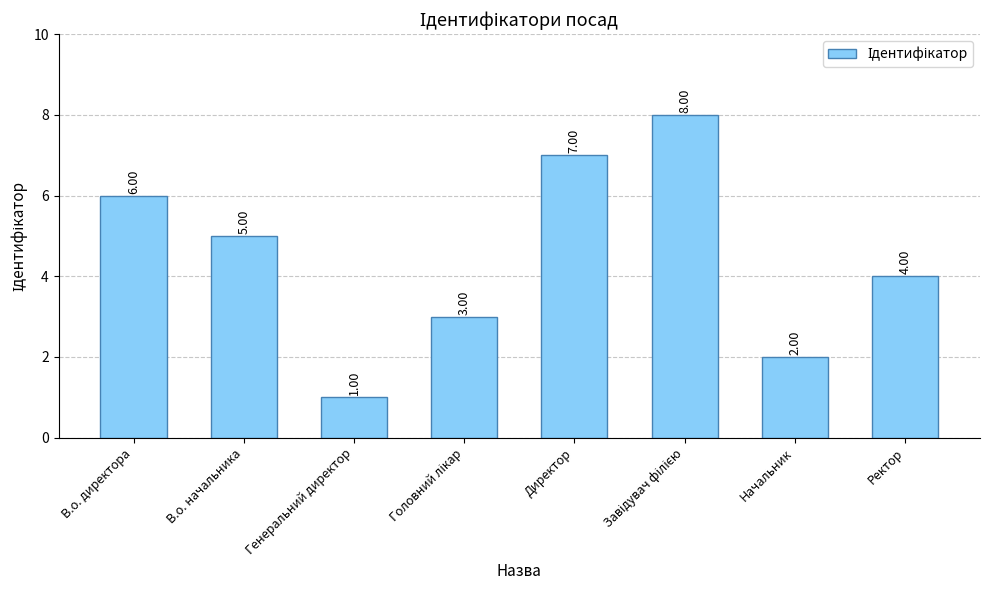

Are the bars horizontal?

No